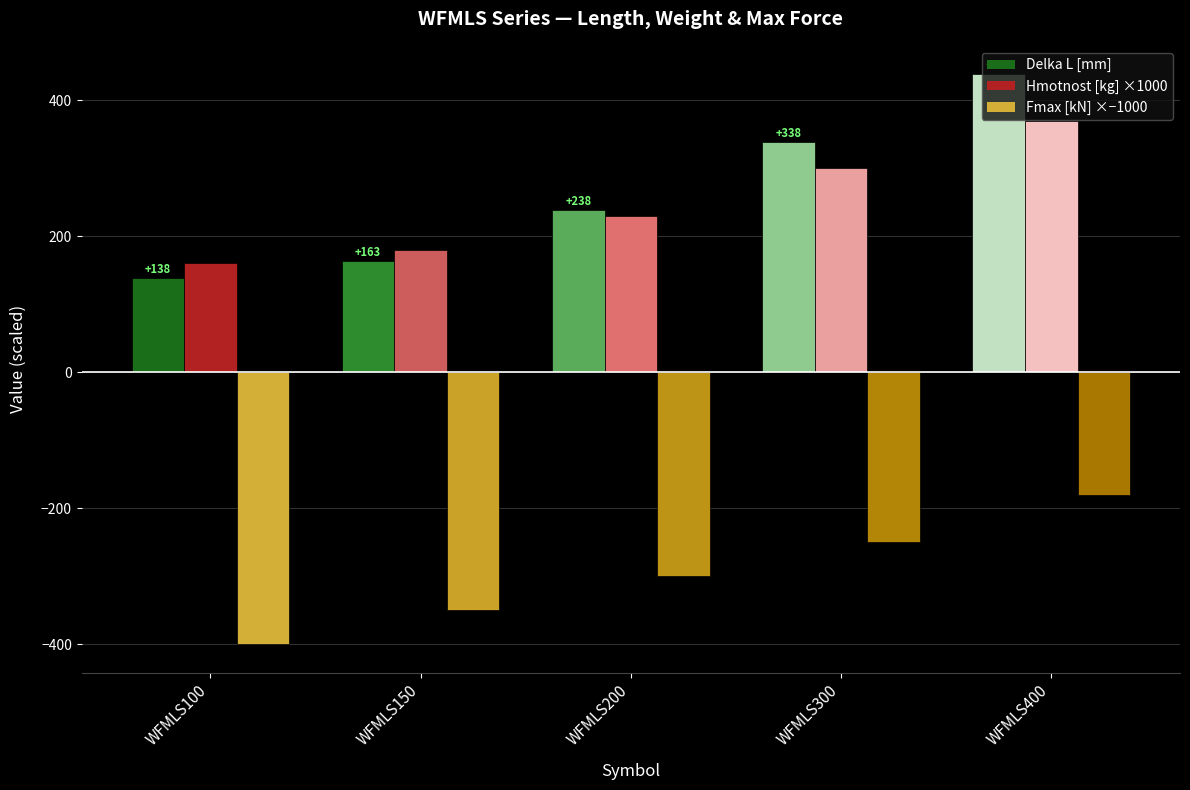

Rank the series at WFMLS300 from highest to lowest value.

Delka L [mm], Hmotnost [kg], Fmax [kN]